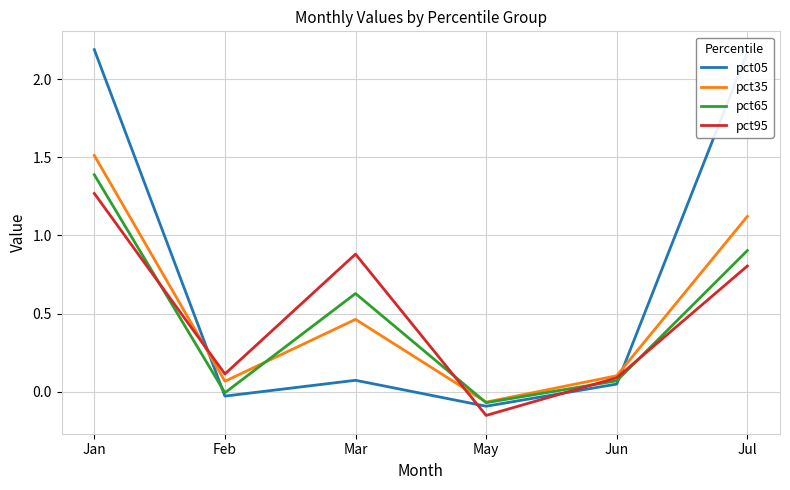

Which series has the largest total across all categories?

pct05